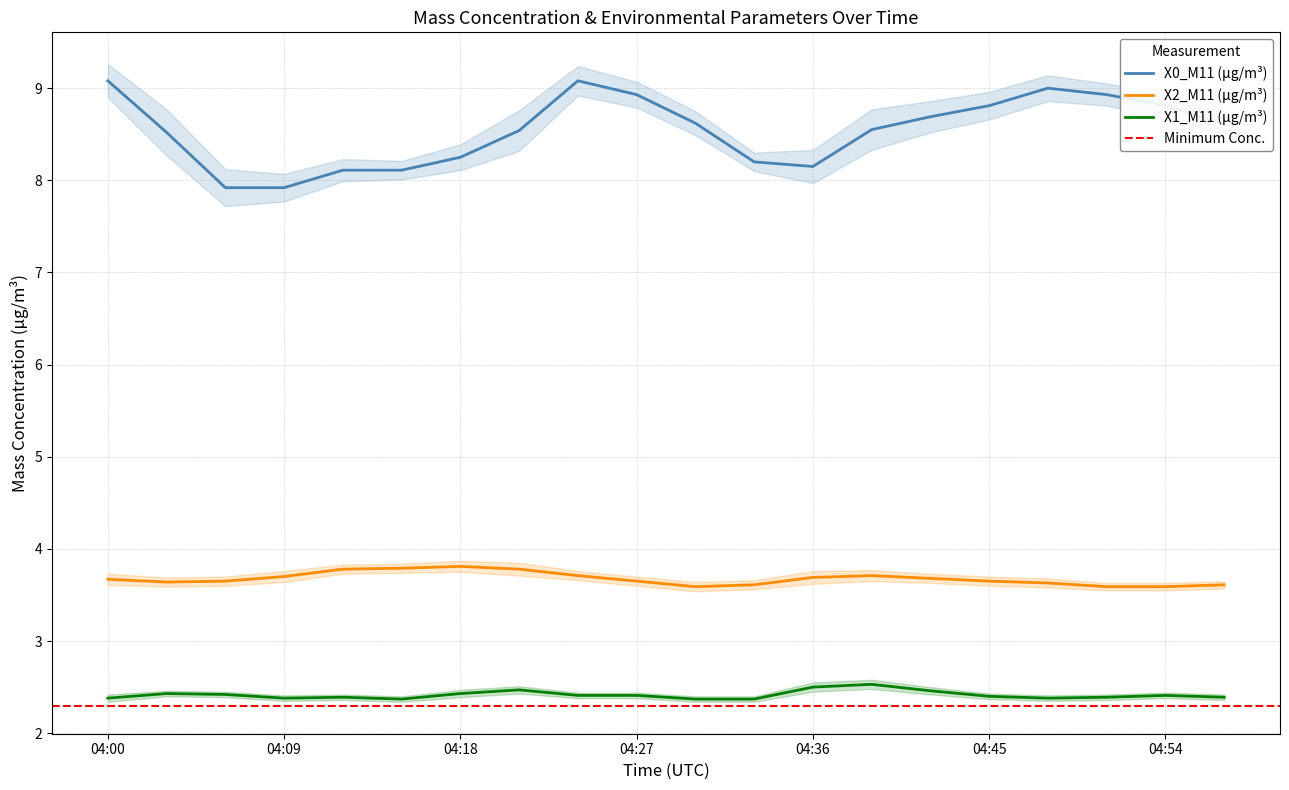

What is the value of the X0_M11 (μg/m³) point at the 9th from the left?

9.1